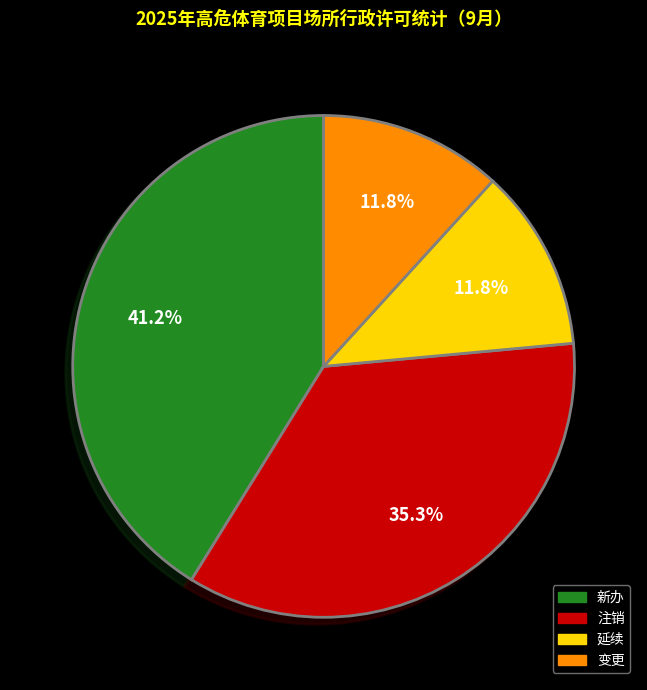

What is the largest slice in the pie chart?

新办